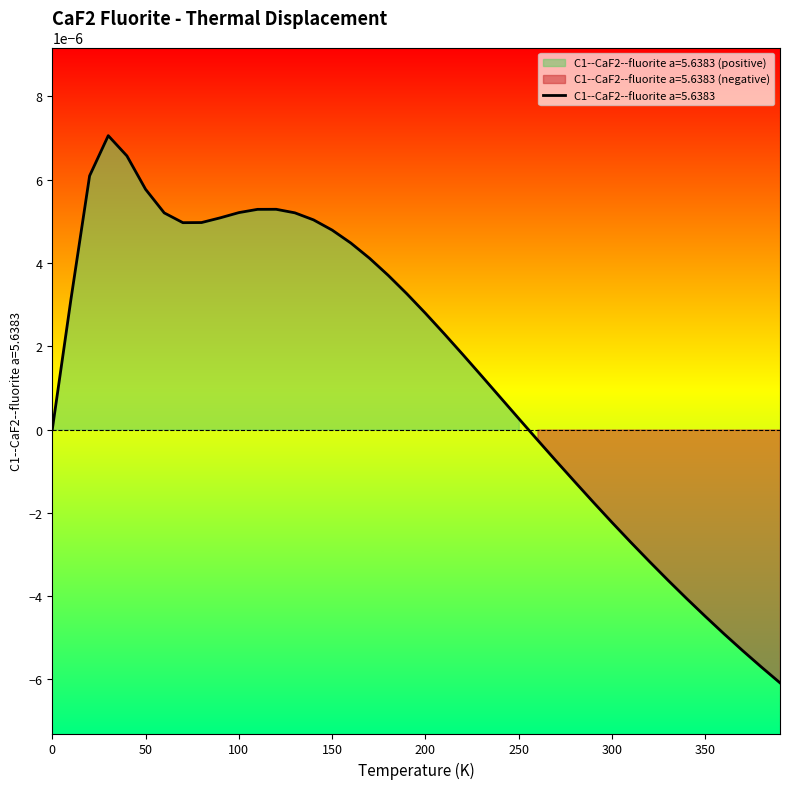

True or false: the data shows 0.0 at 90.0.

True